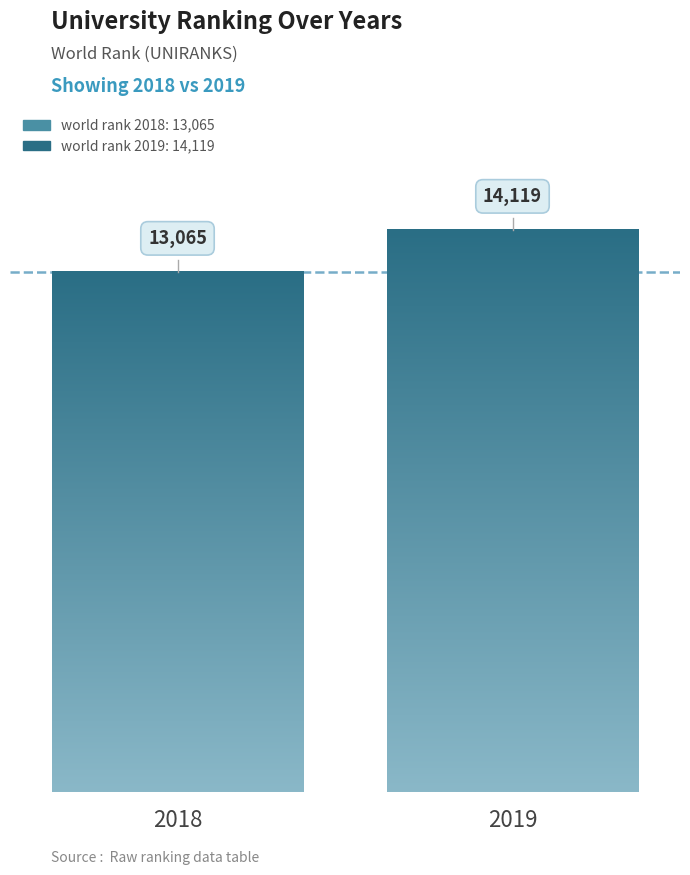

What is the lowest value of the world rank series?

13065